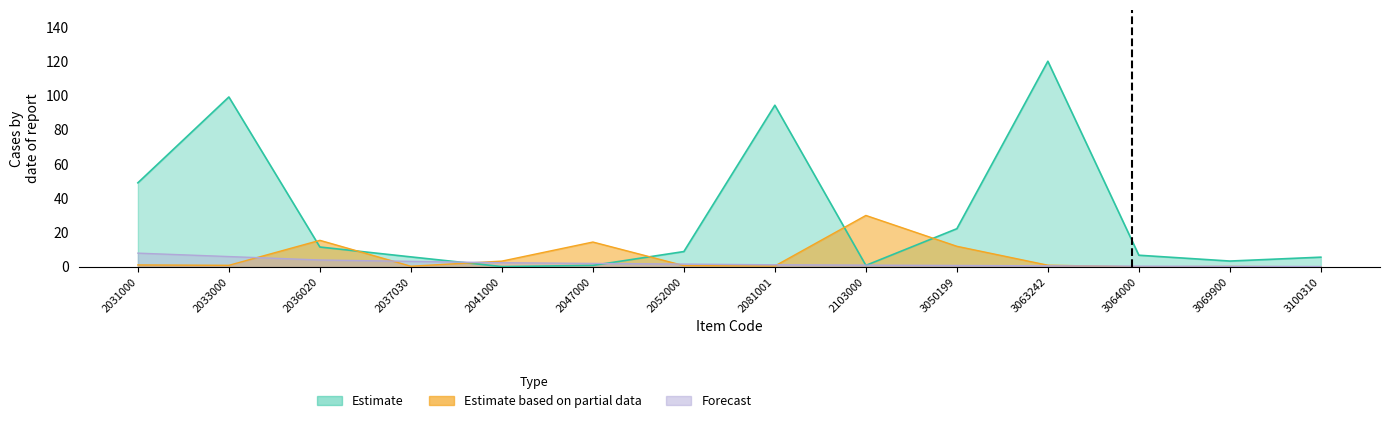

What are all the series names shown in the legend?

Estimate, Estimate based on partial data, Forecast